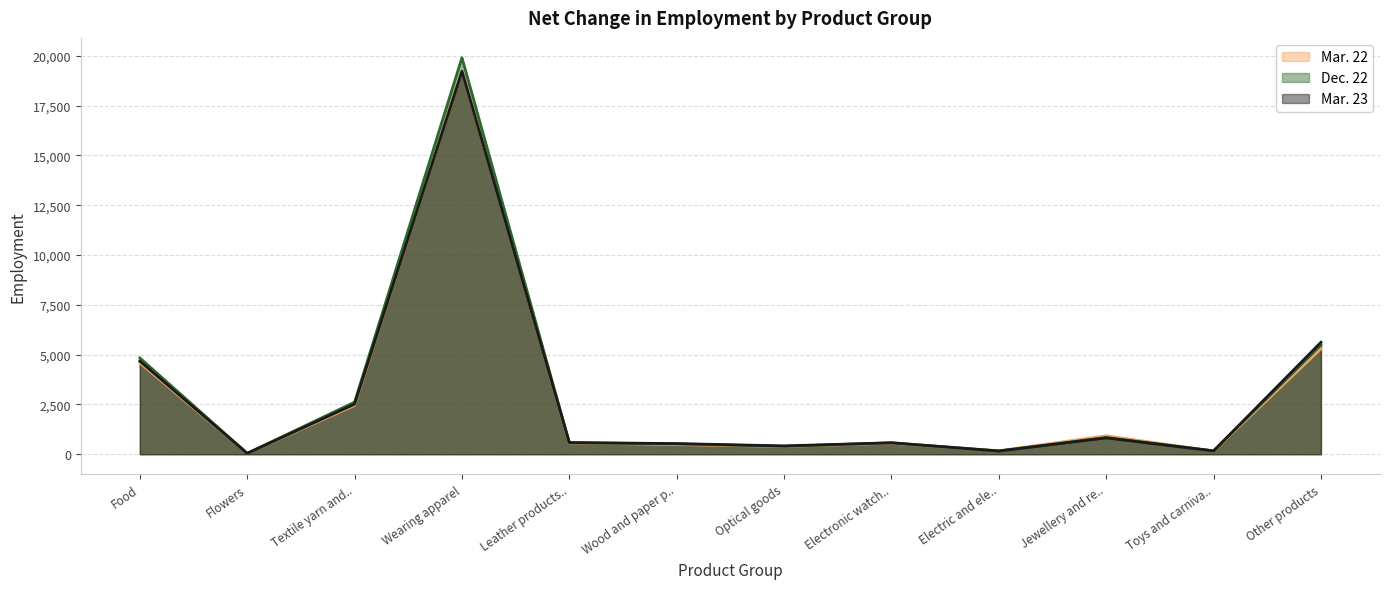

What is the difference between the highest and lowest values at Other products?

323